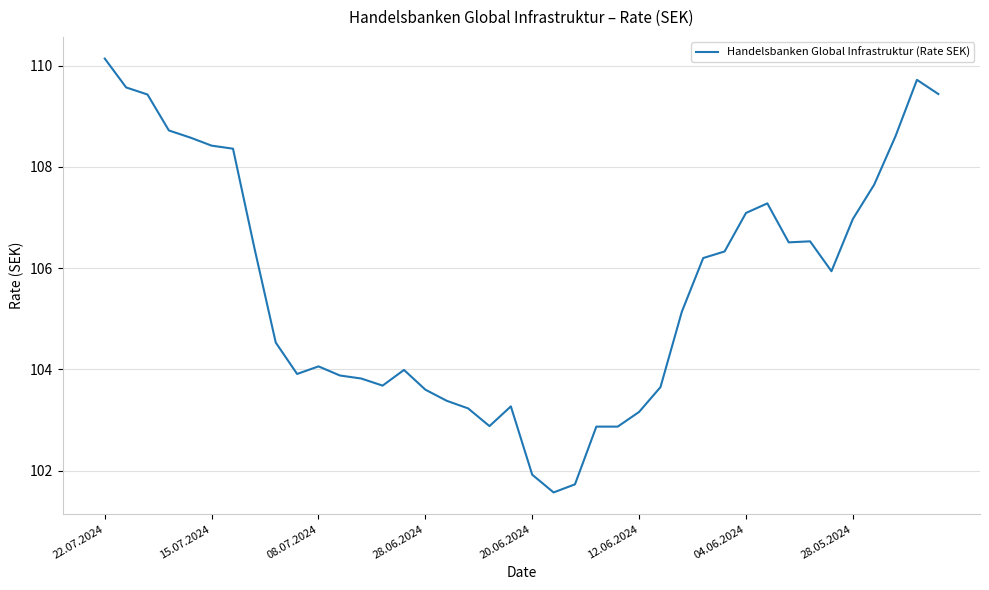

What is the difference between the maximum and minimum values?

8.6